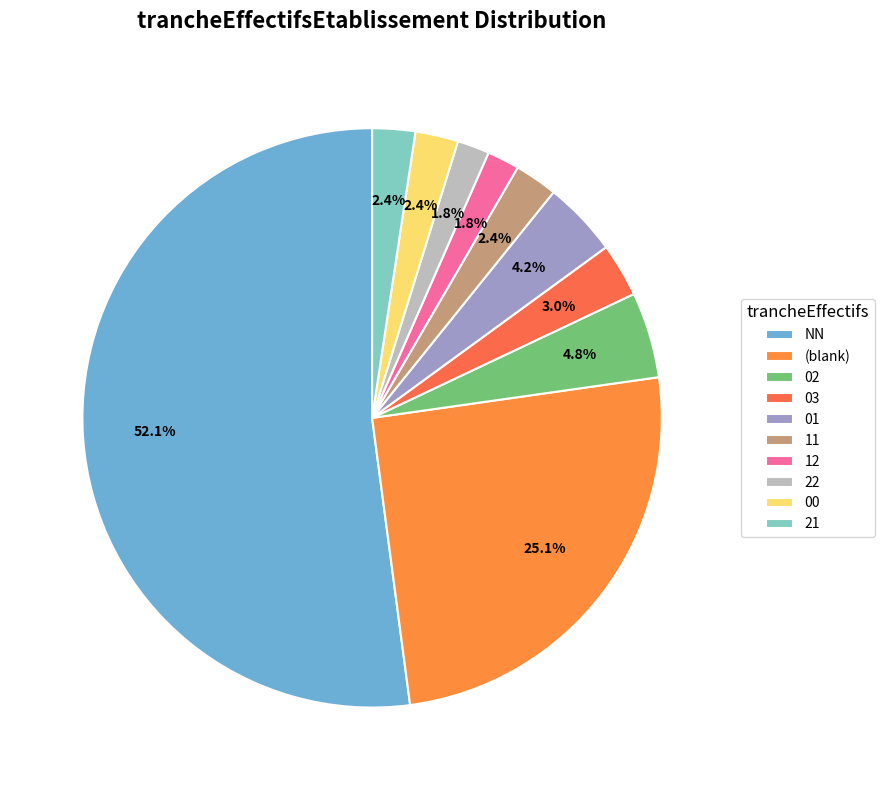

How many slices are in this pie chart?

10